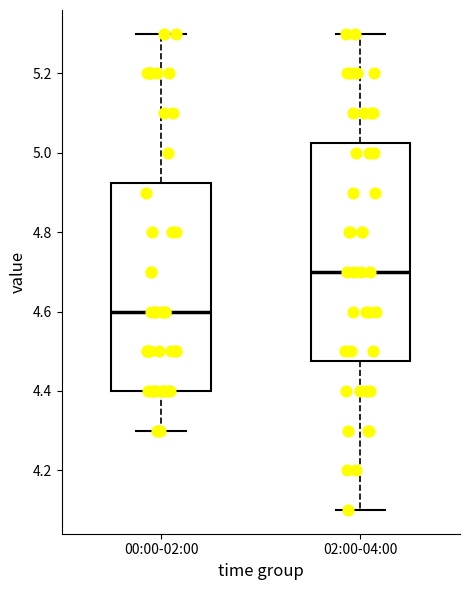

Where does the upper whisker of the box for 00:00-02:00 end on the y-axis? The values are not printed on the chart, so give them approximately, as read against the axis.

5.30